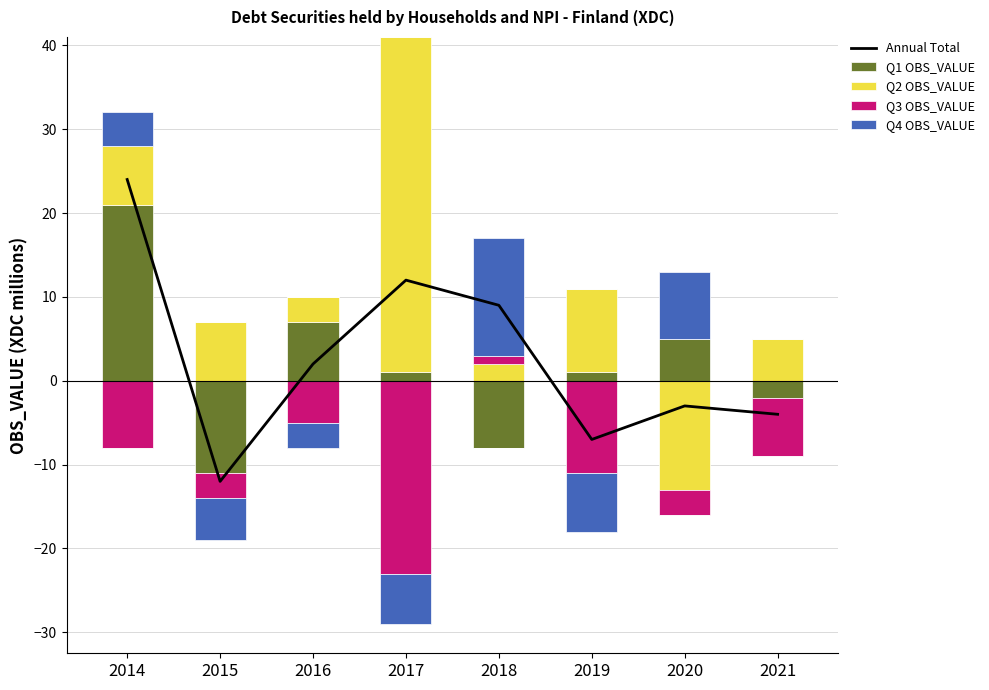

What is the greatest value displayed?

40